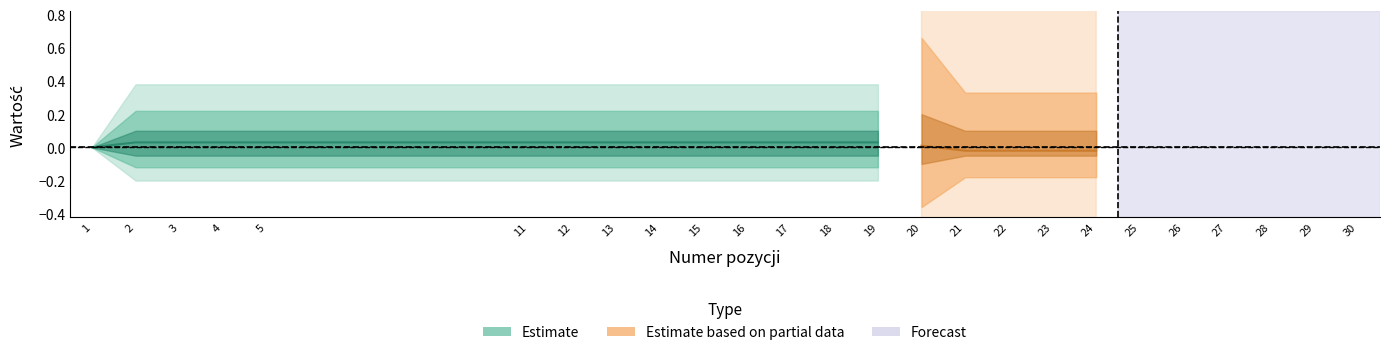

At which category is the sum across all series the highest?

20